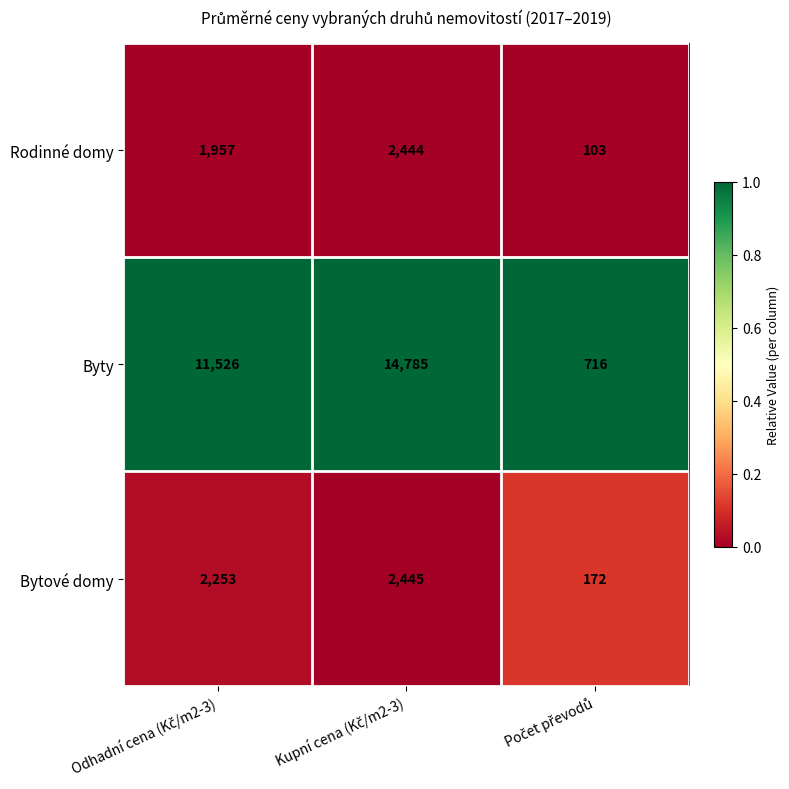

Which series has the largest range (max minus min)?

Byty